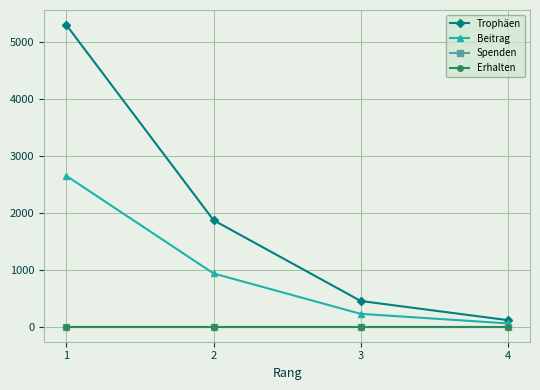

What is the minimum value for Beitrag?

57